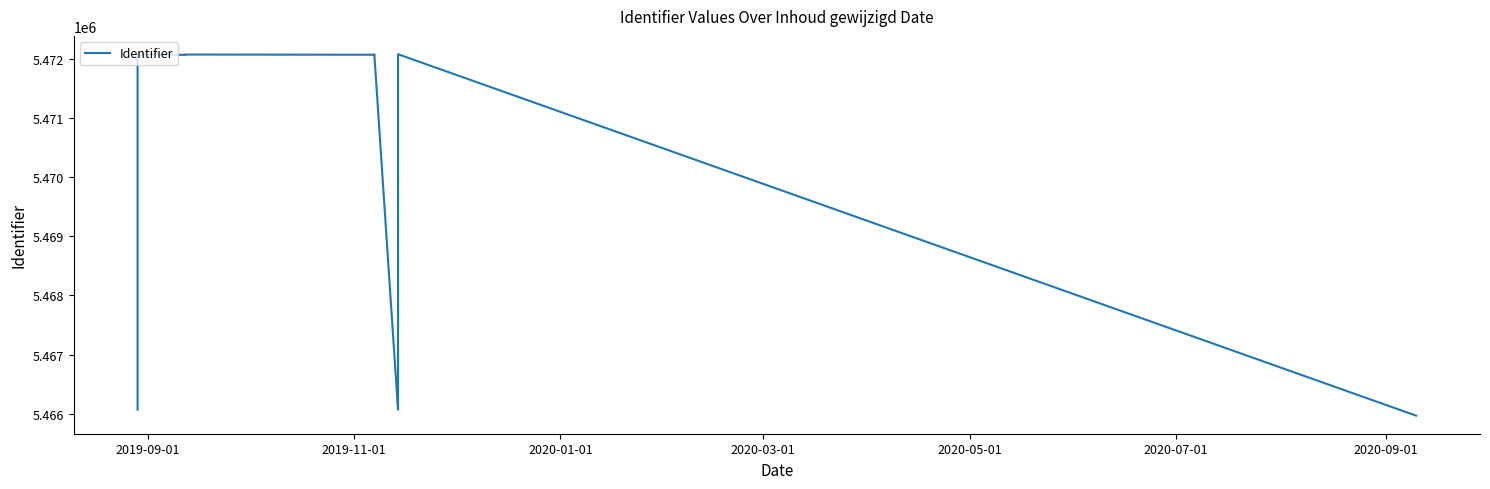

Reading right to left, extract all data points from this chart.

5465971	5472073	5472072	5472070	5472069	5472060	5466118	5466117	5466104	5466072	5472068	5472064	5472067	5472062	5472065	5472077	5472063	5470485	5466102	5466091	5466090	5466078	5466073